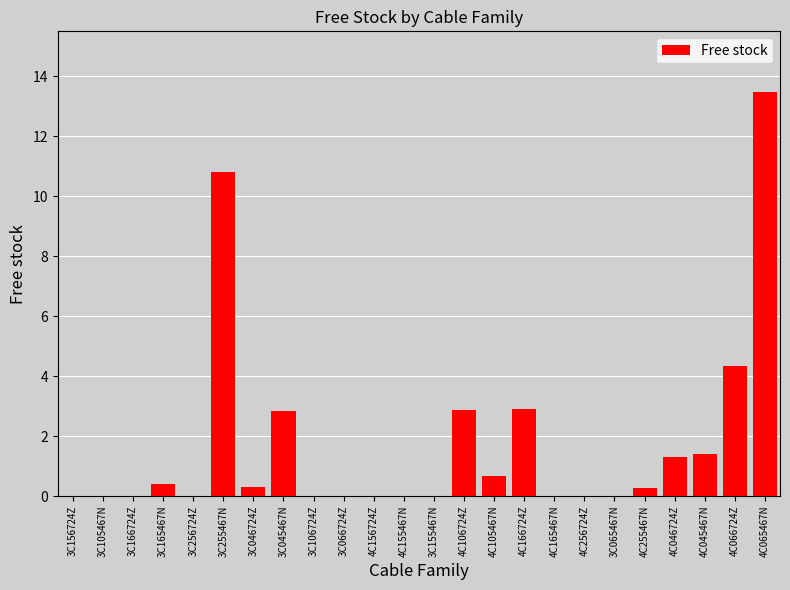

The value at 3C166724Z is 0.0. True or false?

True